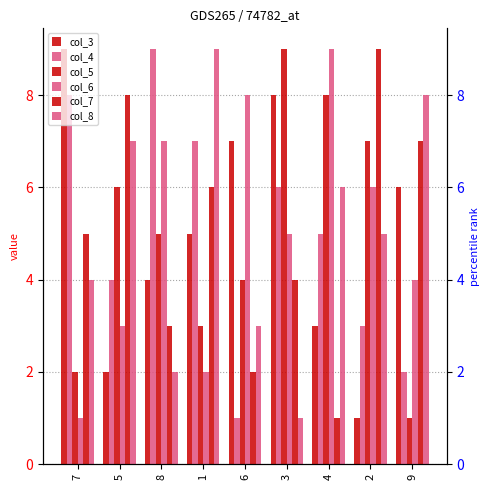

How many data points in col_8 are above 5?

4